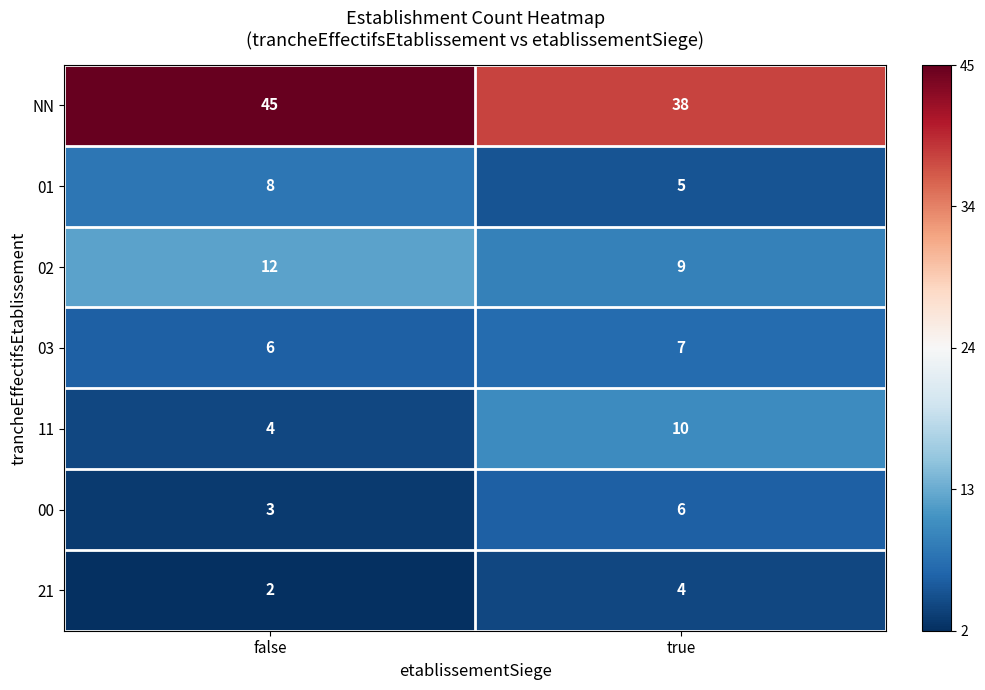

What is the sum of the 03 values at true and false?

13